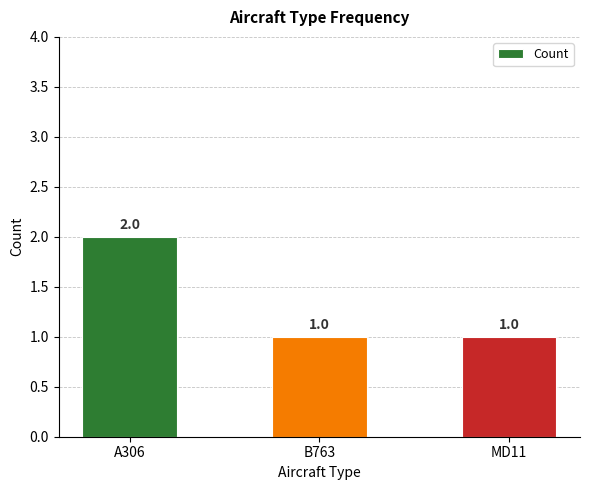

Reading left to right, list all the values displayed in this chart.

A306=2	B763=1	MD11=1